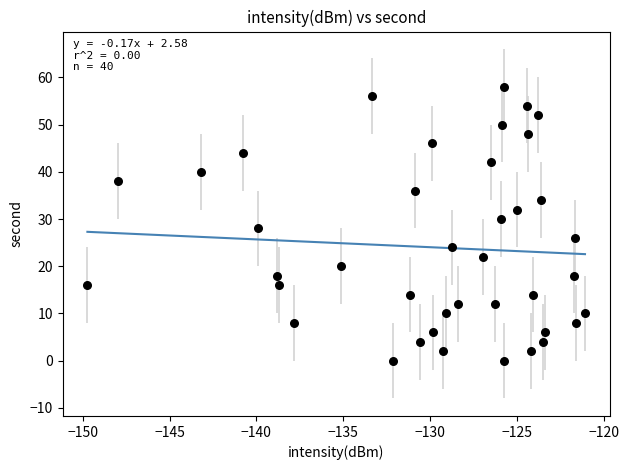

What is the range of Y values (max minus min)?

58